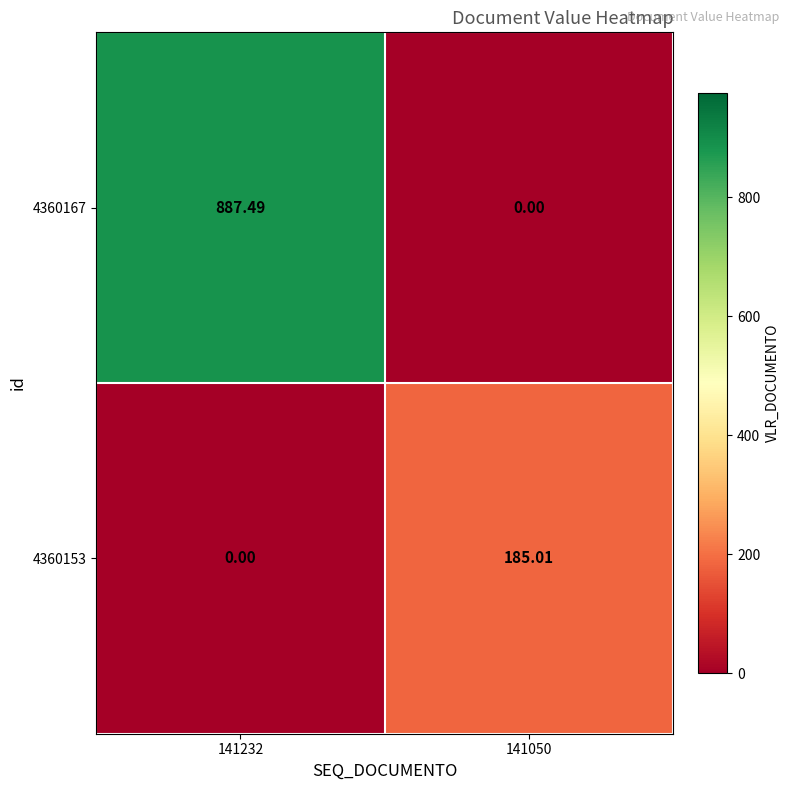

Rank the series by their average value, from lowest to highest.

4360153, 4360167